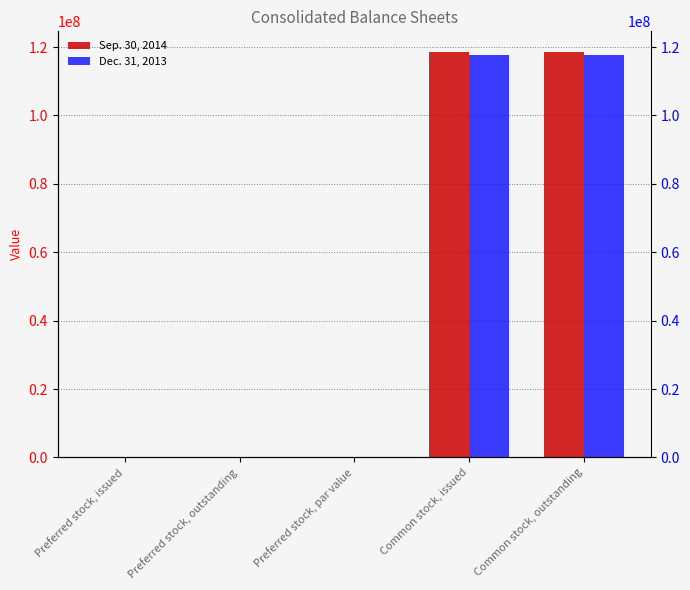

What is the maximum value shown in the chart?

118652000